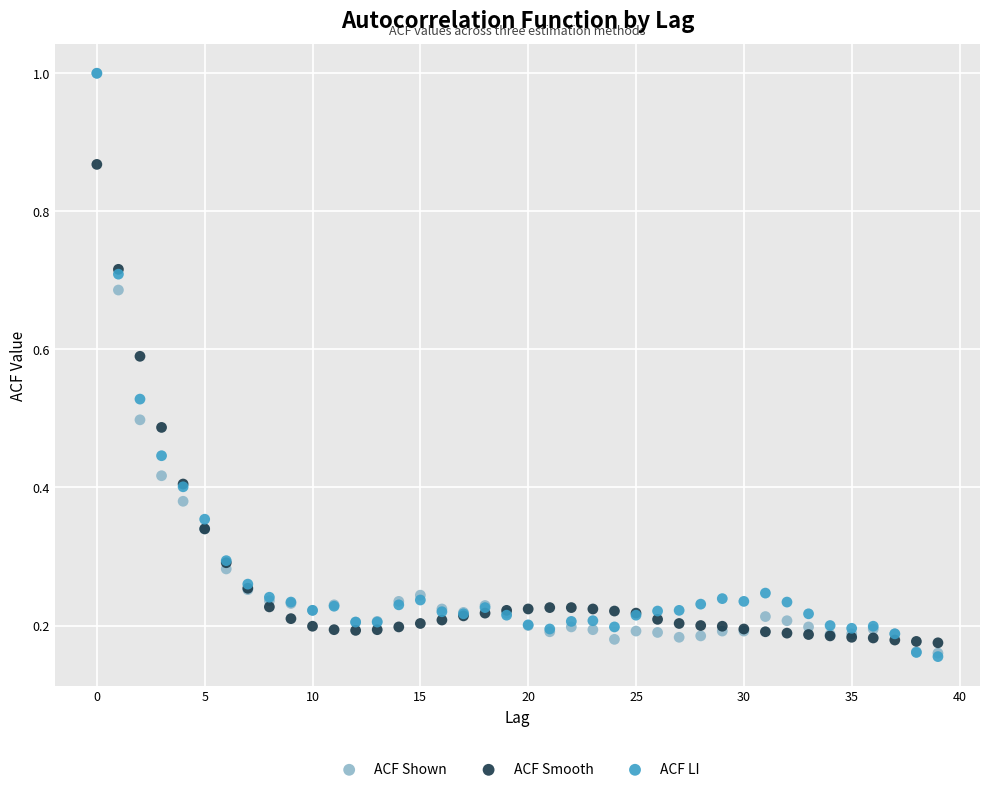

What are all the series names shown in the legend?

ACF Shown, ACF Smooth, ACF LI